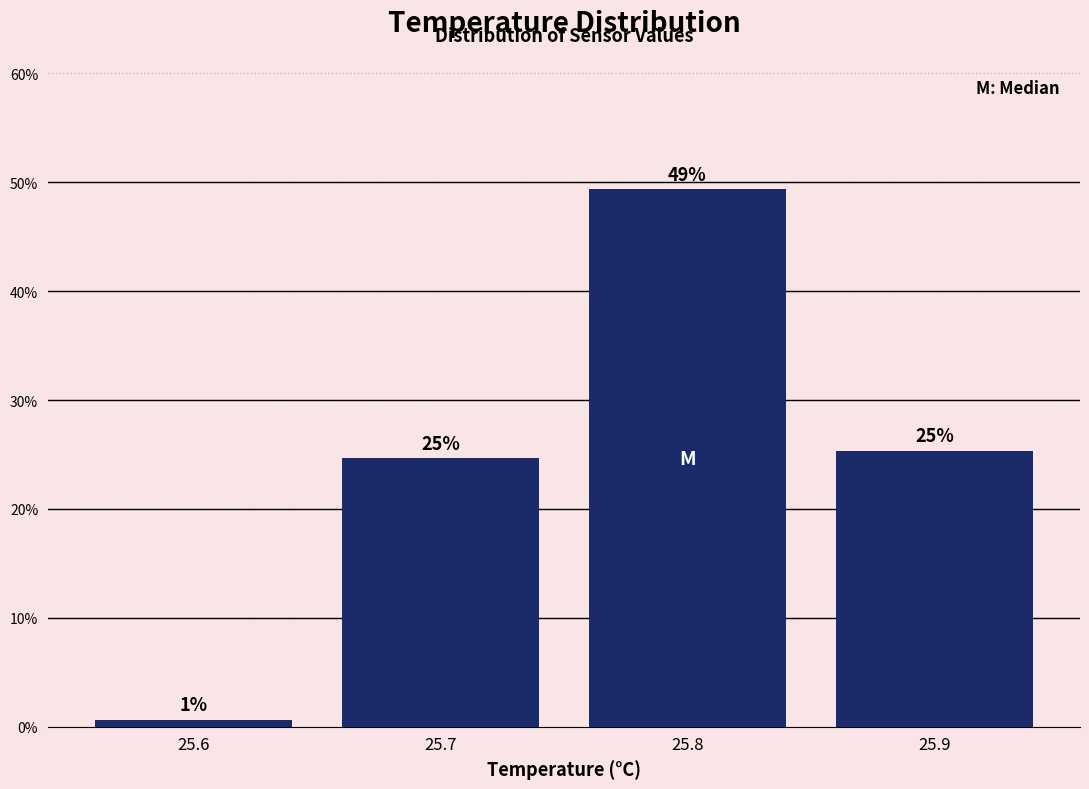

Are the bars horizontal?

No